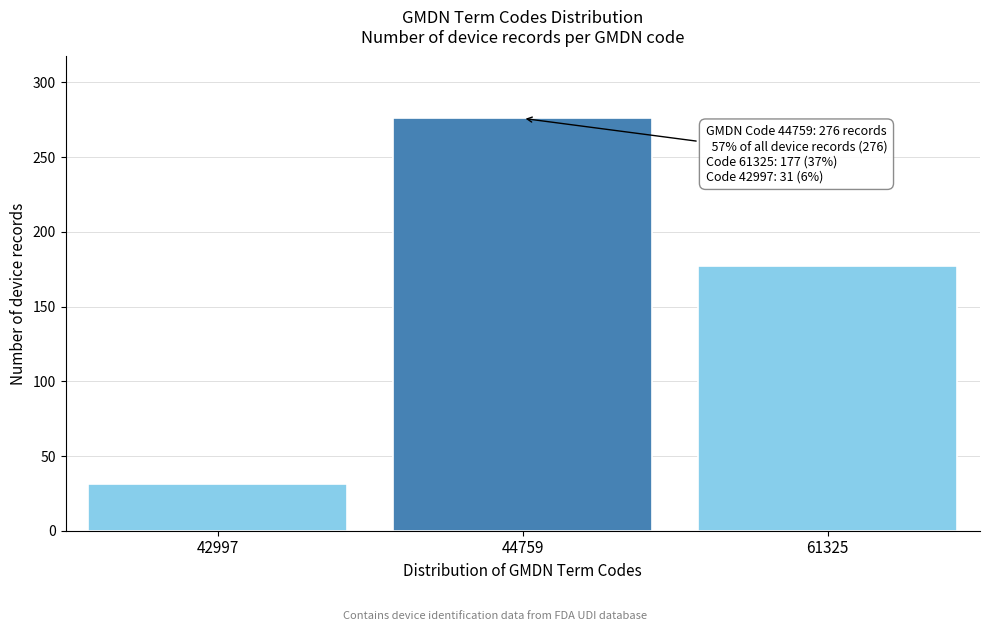

Reading left to right, what are all the values shown in this chart?

31	276	177